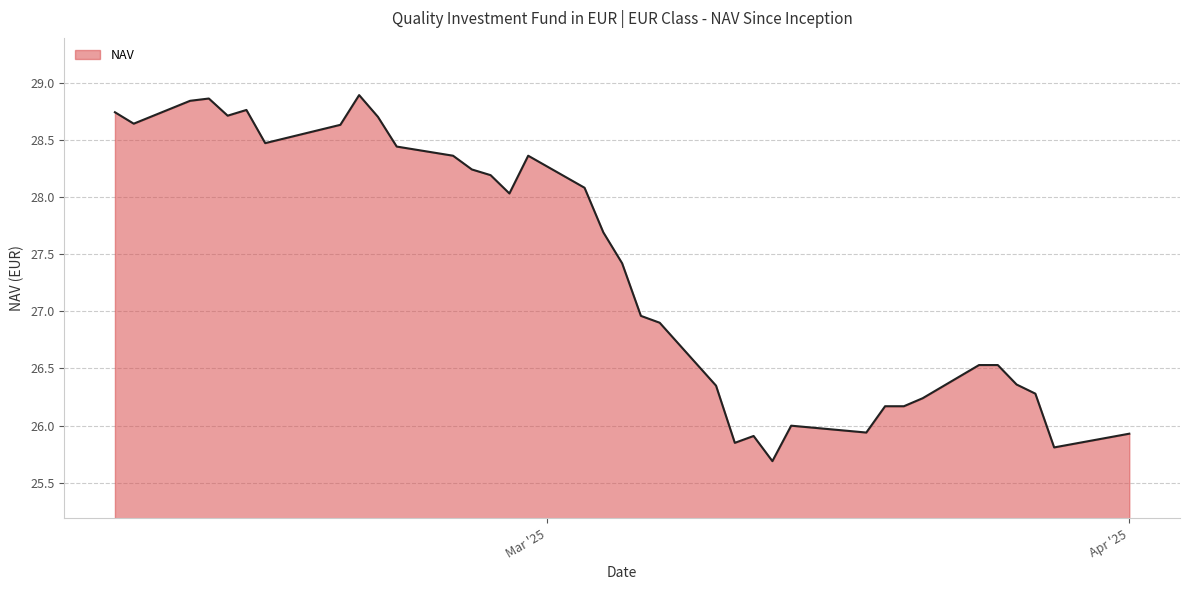

What is the greatest value displayed?

28.9